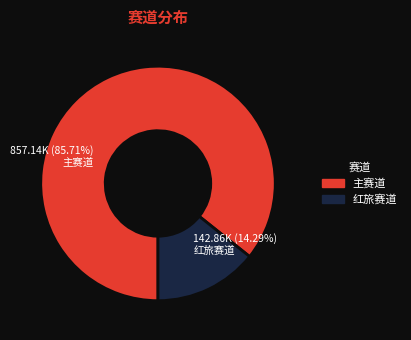

The 红旅赛道 slice represents 14% of the pie. True or false?

True